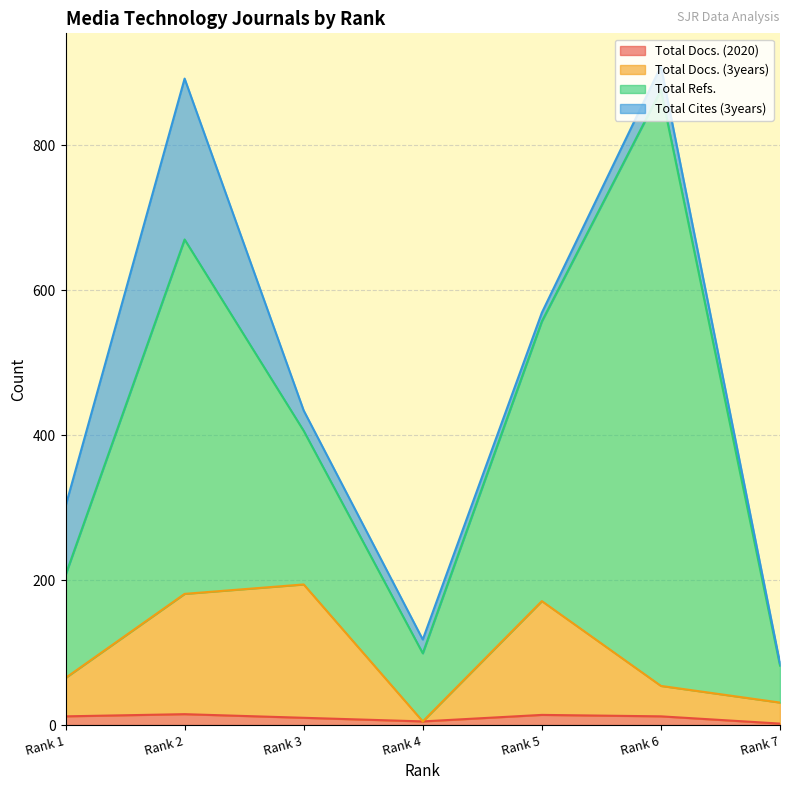

At which label does Total Docs. (3years) first exceed 65?

Rank 2